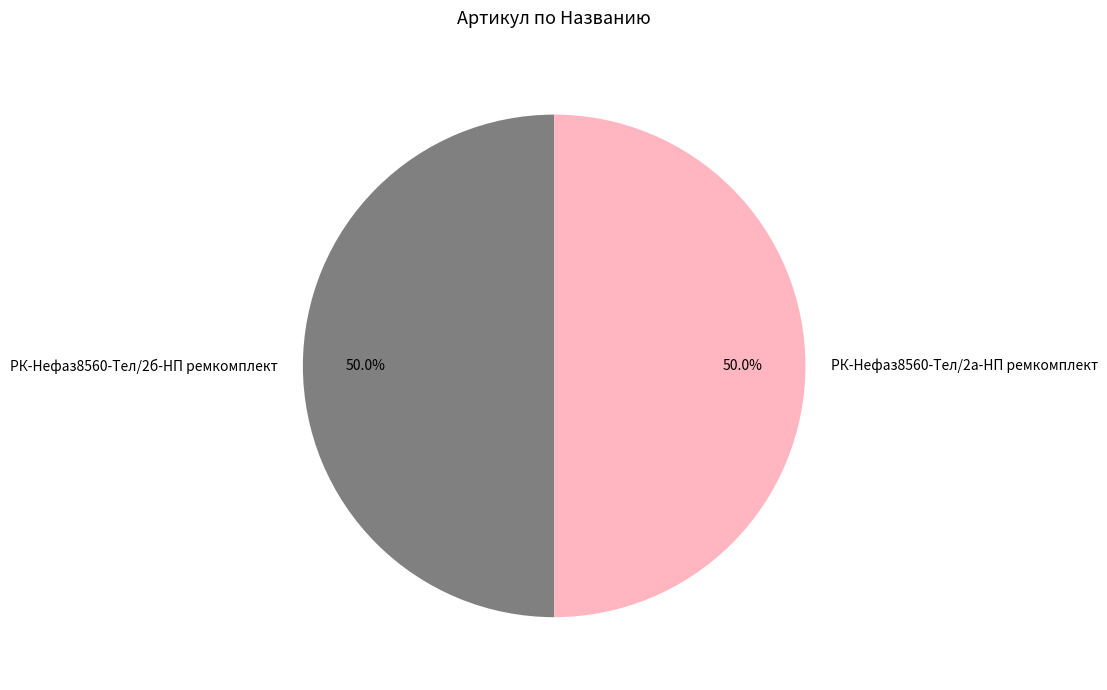

What percentage is the РК-Нефаз8560-Тел/2а-НП ремкомплект slice, to the nearest percent?

50%